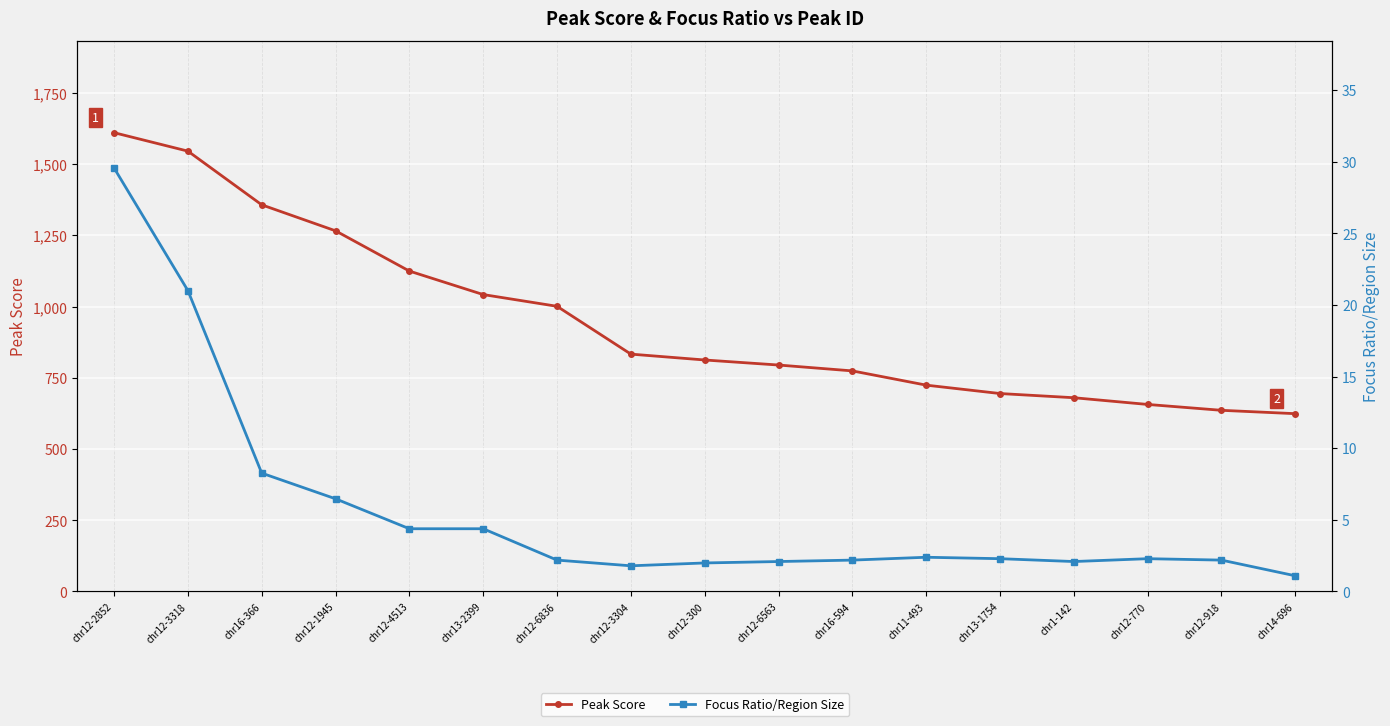

What are all the series names shown in the legend?

Peak Score, Focus Ratio/Region Size